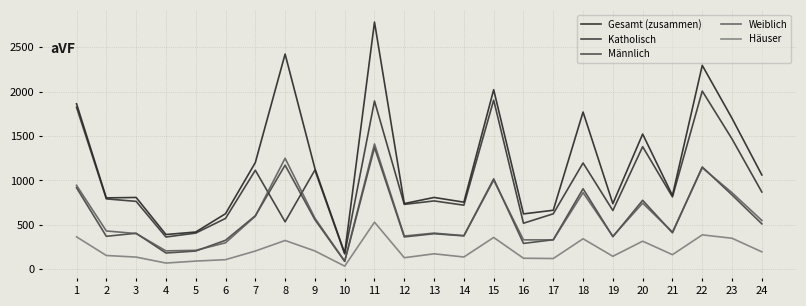

True or false: Männlich and Gesamt (zusammen) intersect in this chart.

False